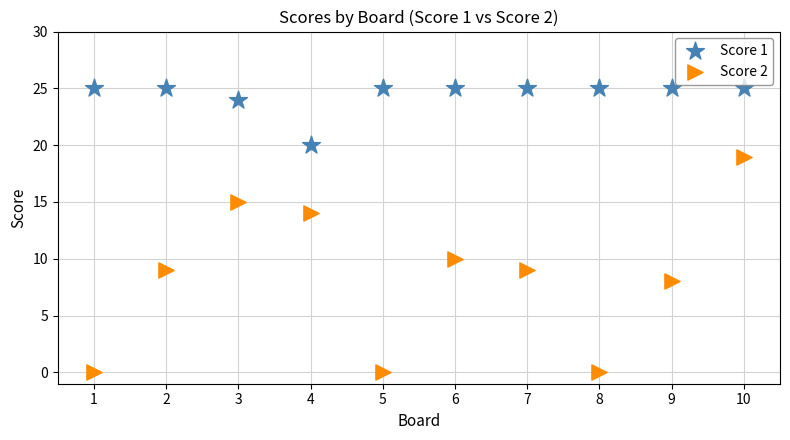

Across all data points, what is the range of X values (max minus min)?

9